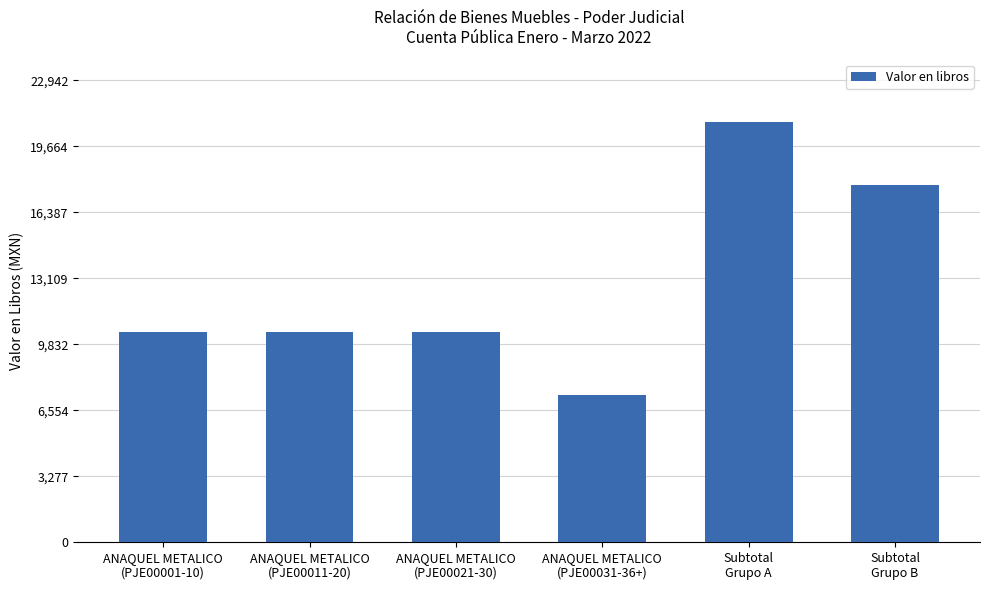

Are the bars horizontal?

No